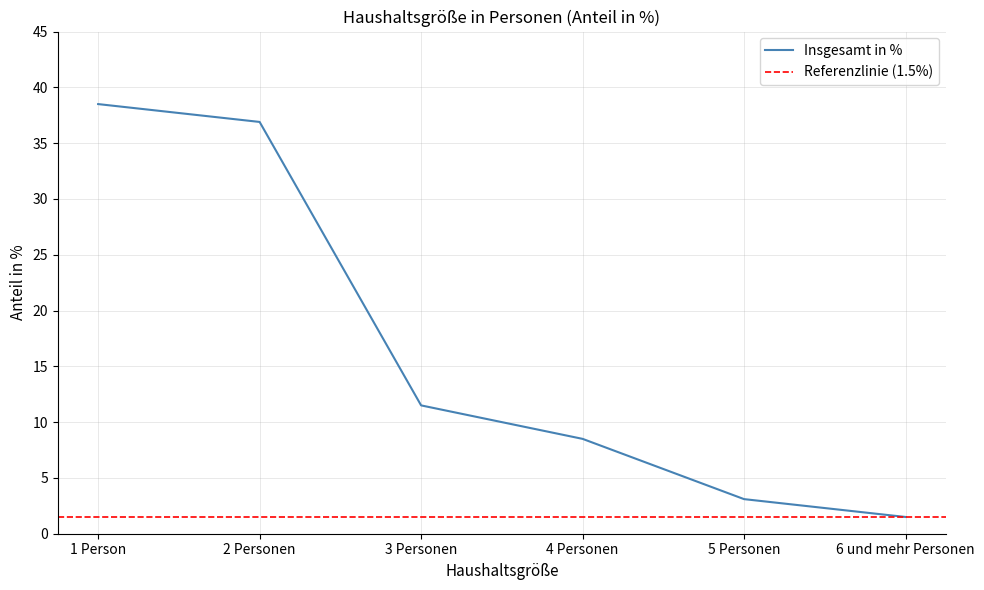

True or false: the data has more than 2 interior local peaks.

False